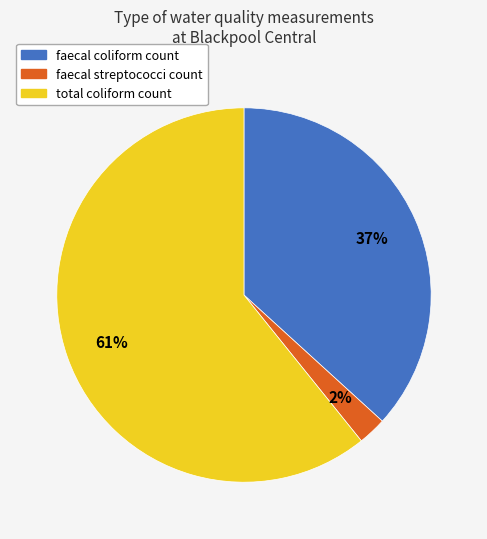

What is the largest slice in the pie chart?

total coliform count